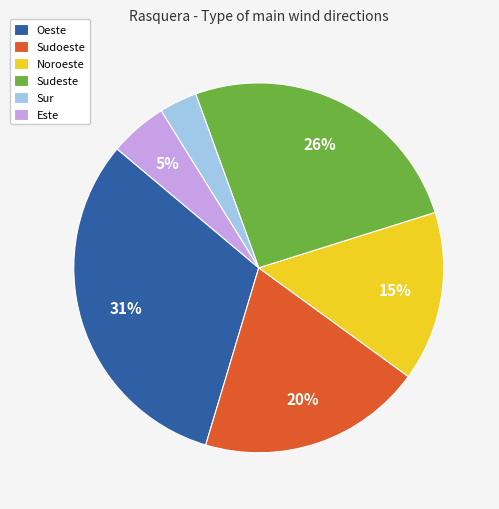

To the nearest percent, what is the average slice percentage?

17%